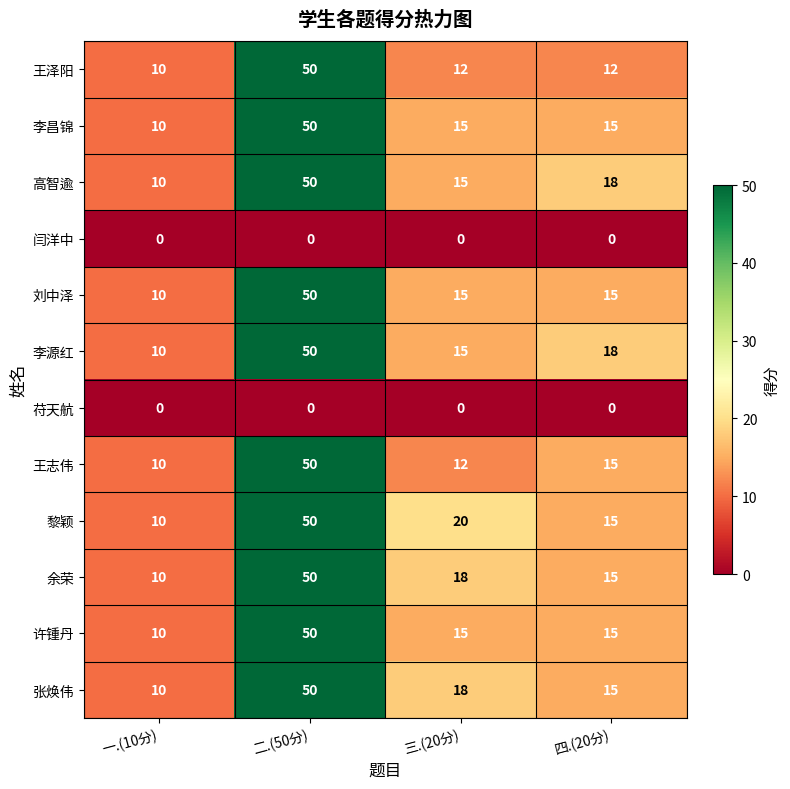

How many distinct data groups are displayed?

12